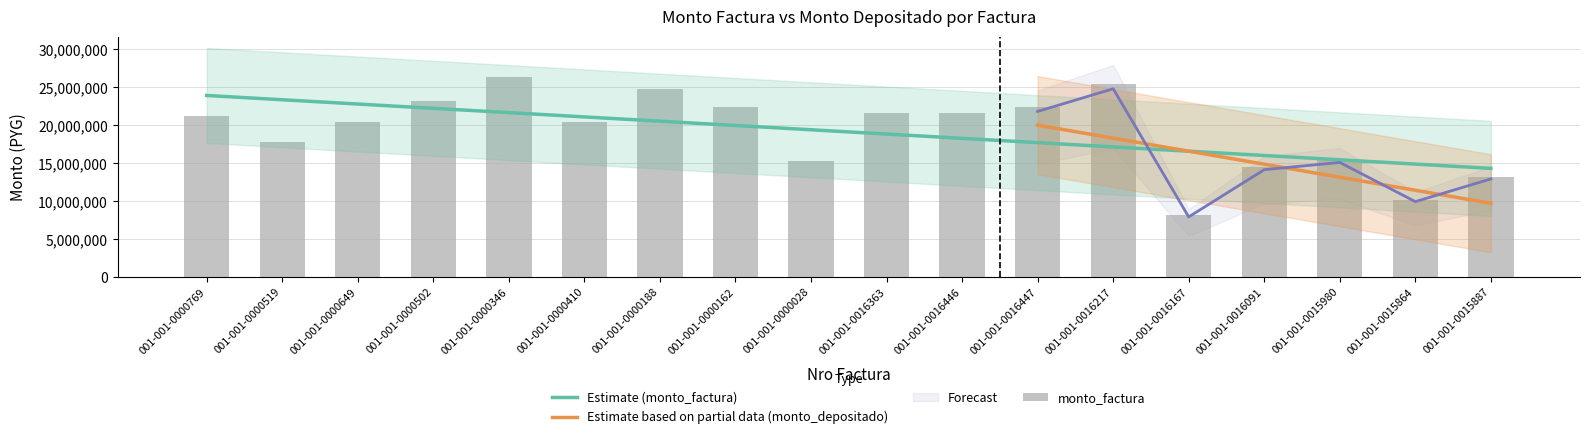

True or false: the data shows 23150000 at 001-001-0000502.

True